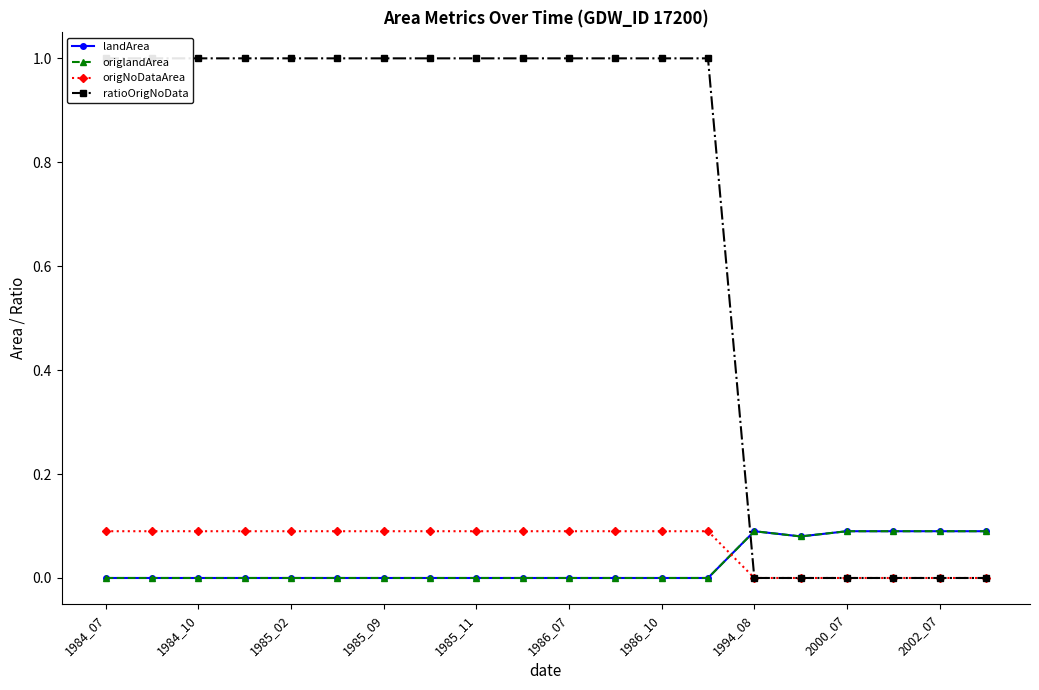

At which label is landArea closest to 0?

1984_07